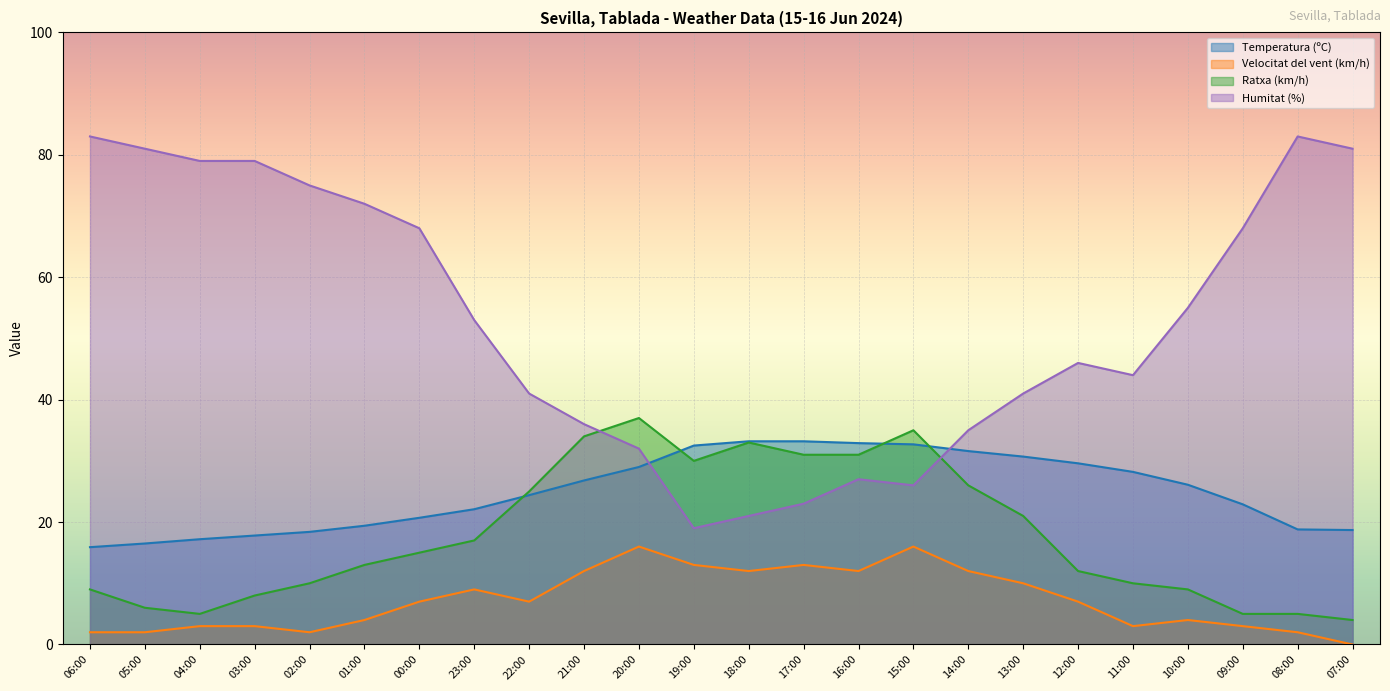

How many values in the Ratxa (km/h) series exceed 15?

11